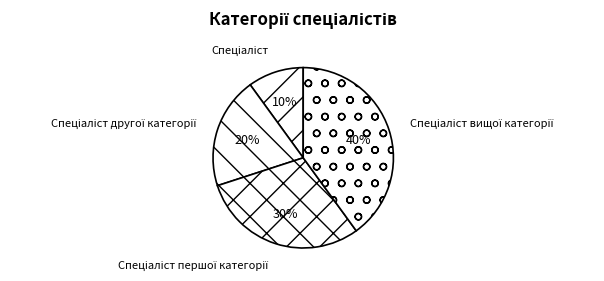

To the nearest percent, what is the average slice percentage?

25%